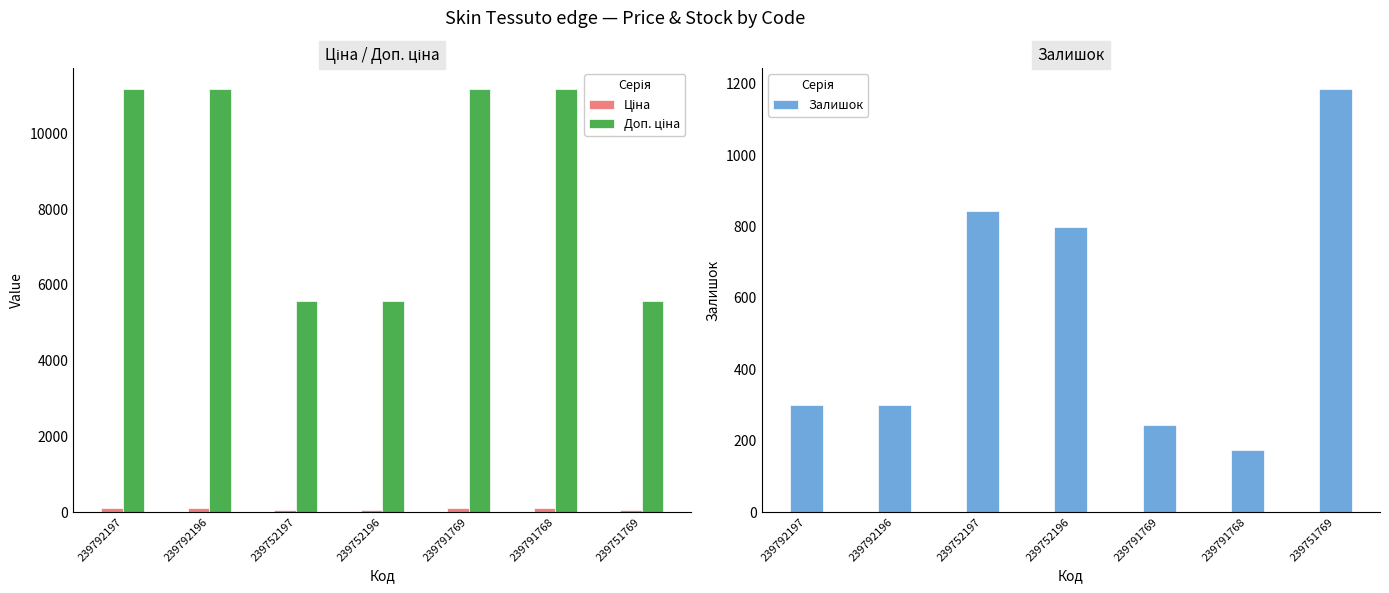

How many bars are there in total?

21